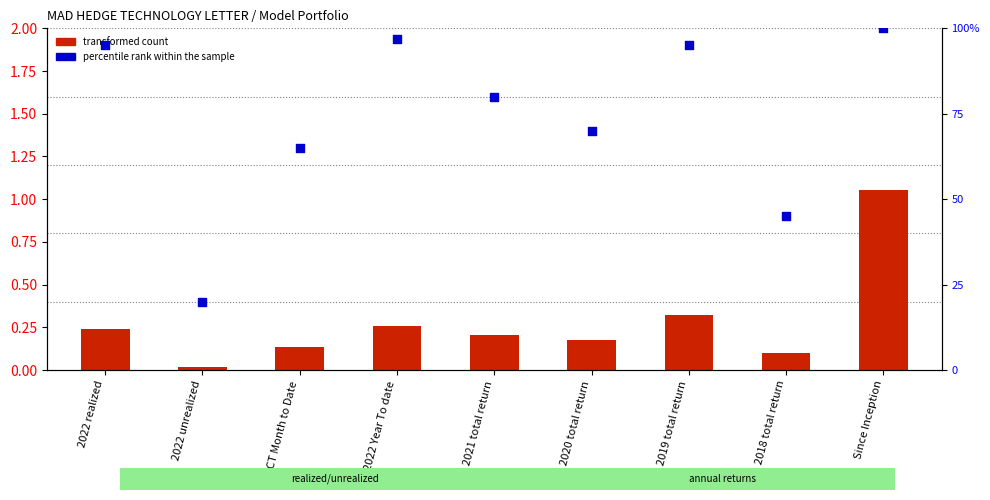

Is the value of transformed count at 2019 total return greater than the value of percentile rank within the sample at 2022 realized?

No